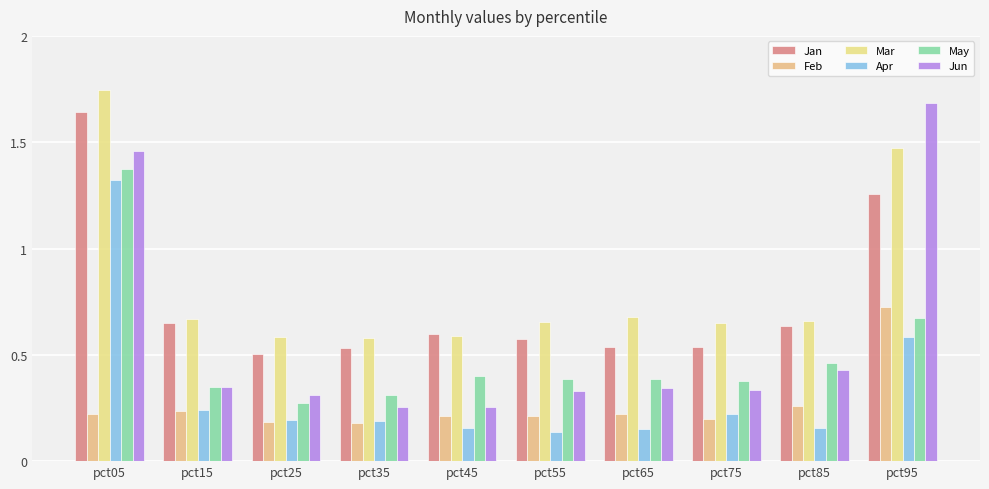

Which series has the largest total across all categories?

Mar